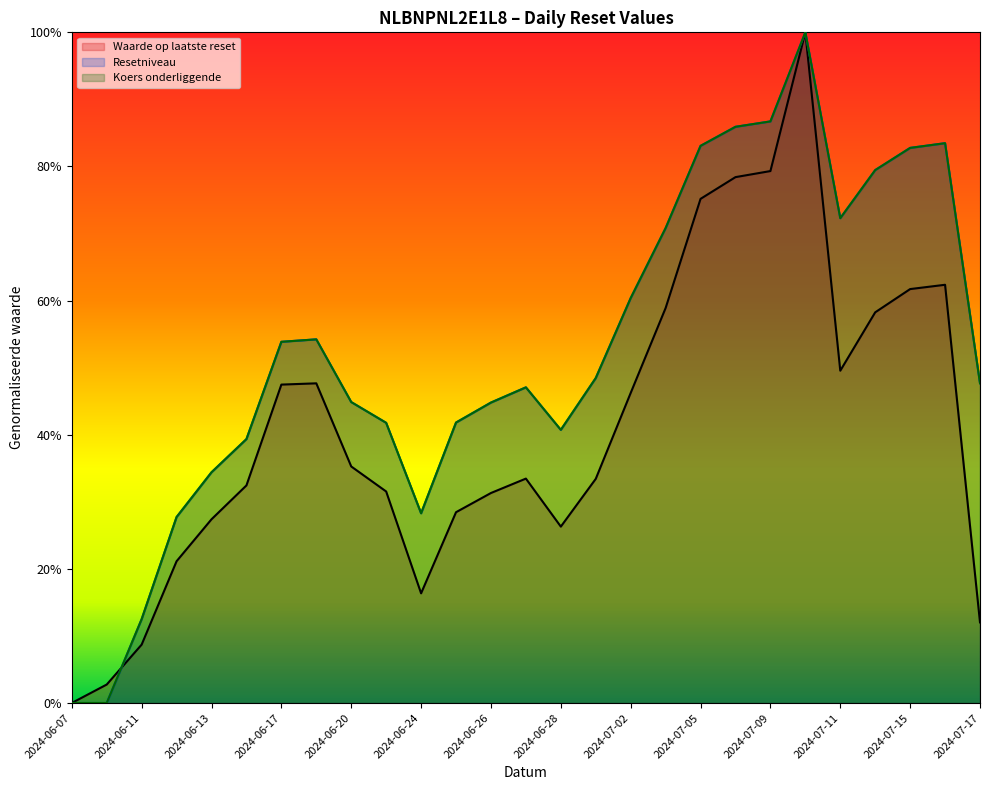

In Koers onderliggende, how many points are higher than both neighbors (excluding endpoints)?

4